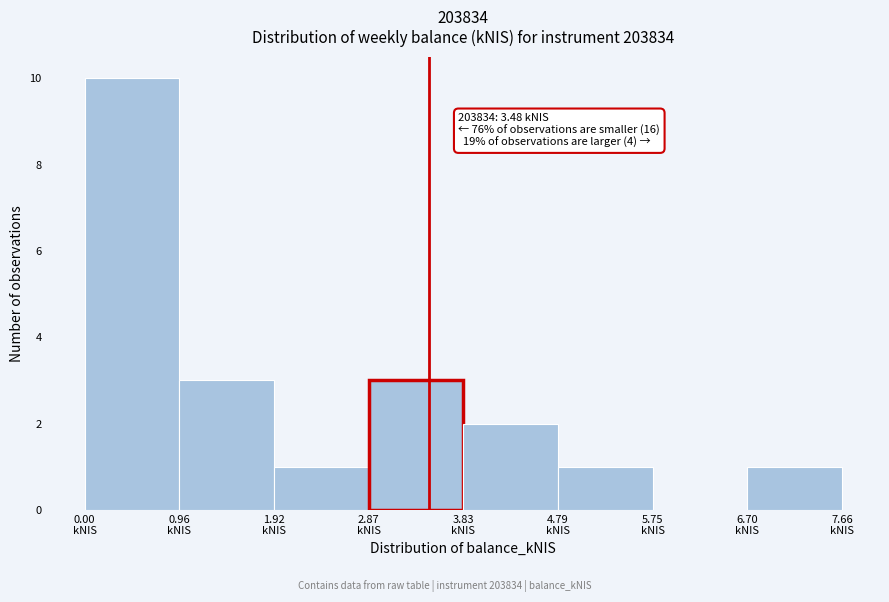

Which range on the x-axis has the tallest bar?

0.0 to 1.0